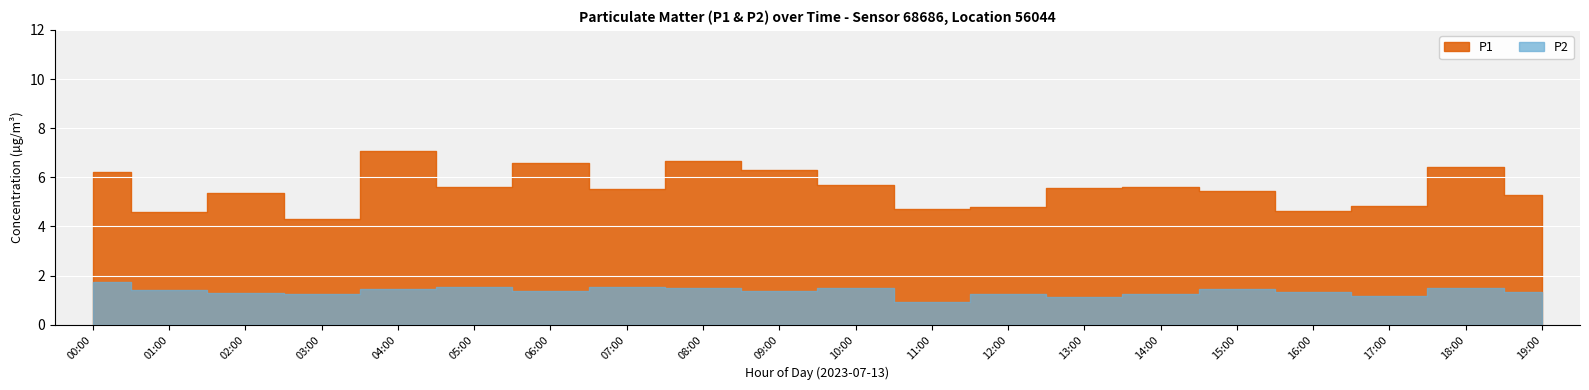

Rank the series at 09:00 from lowest to highest value.

P2, P1